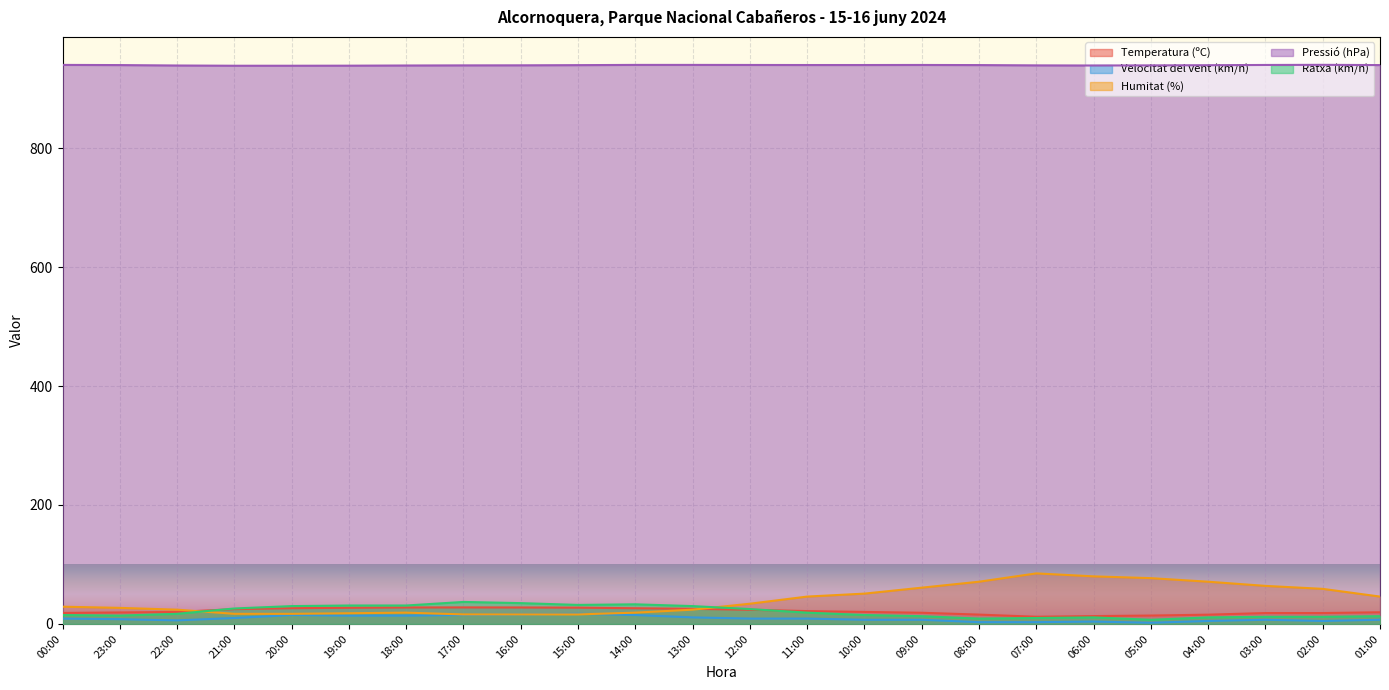

True or false: Humitat (%) has a value of 85.0 at 07:00.

True